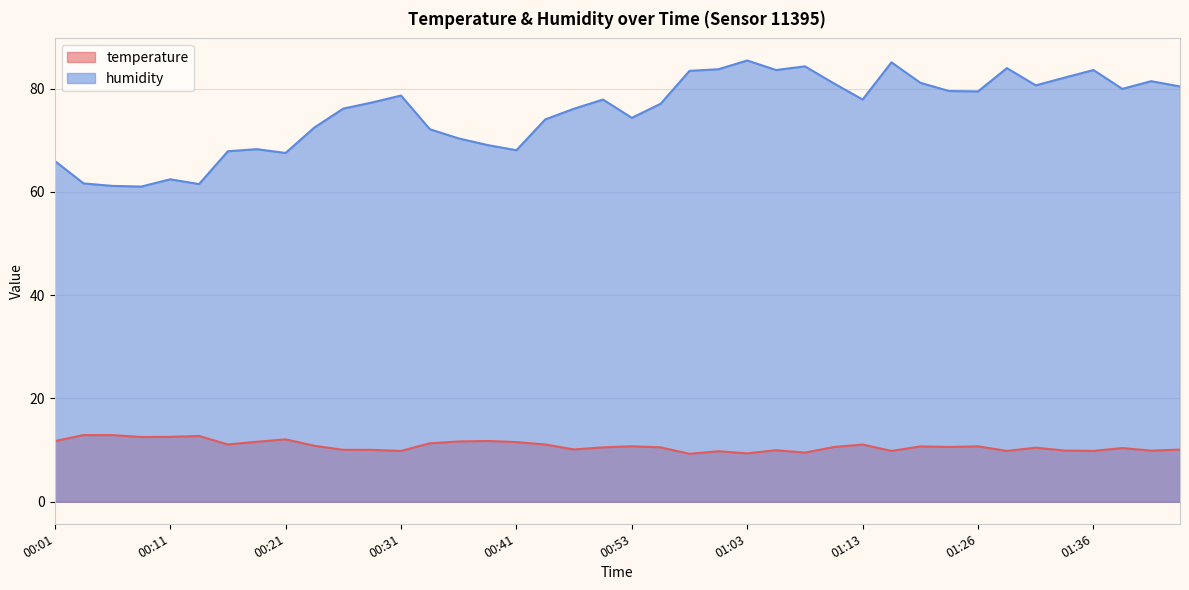

Where does the humidity series first go above 77?

00:29